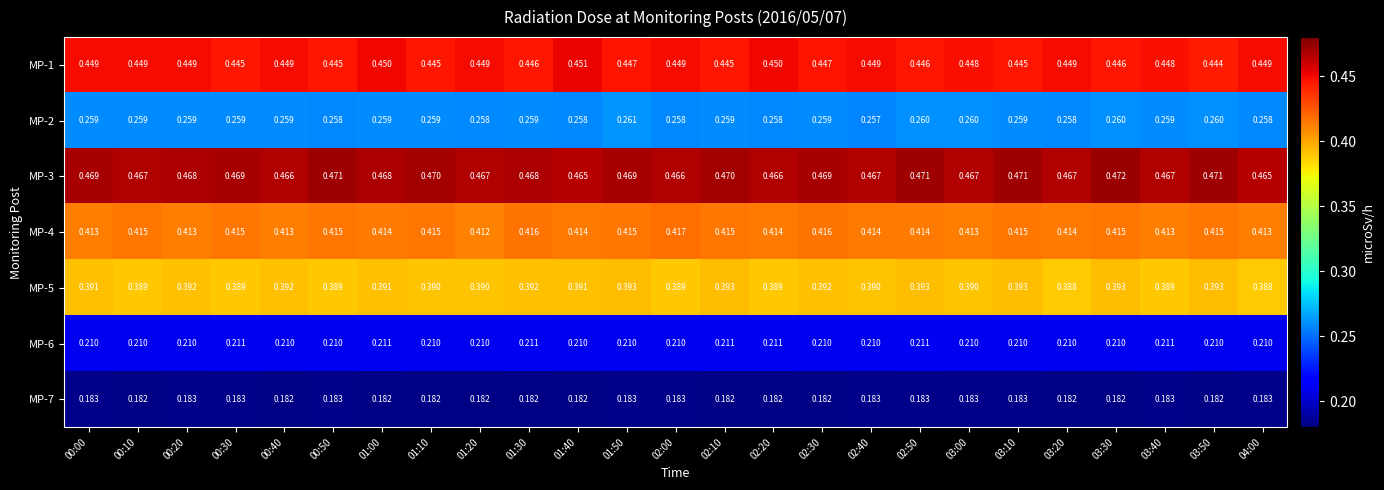

What is the difference between the highest and lowest values at 01:40?

0.3